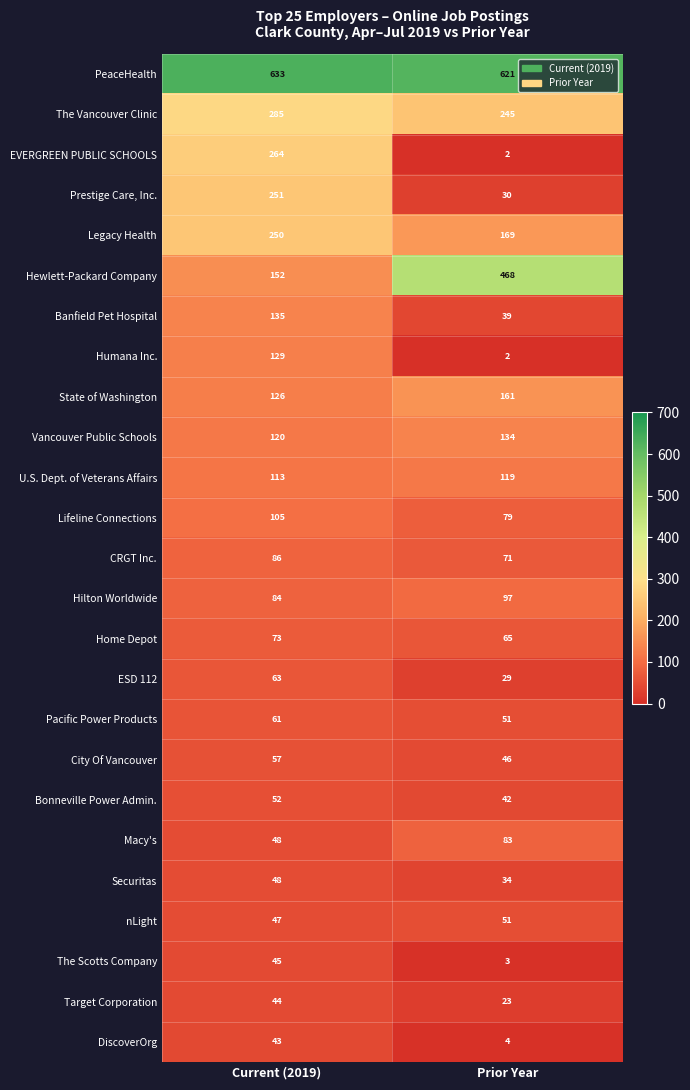

Read the CRGT Inc. value at Prior Year, to the nearest 5.

70